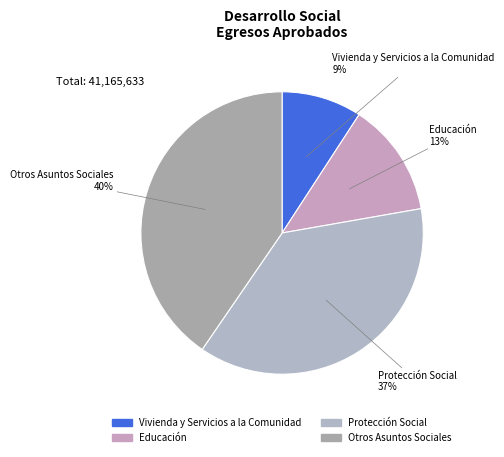

To the nearest percent, what is the average slice percentage?

25%